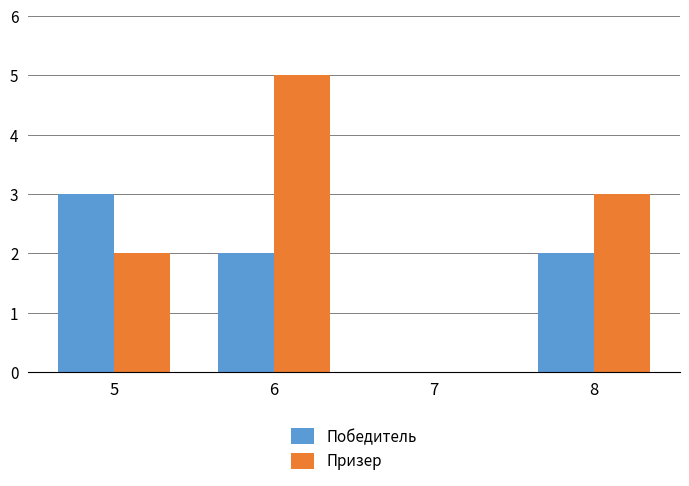

How many series are shown in this chart?

2